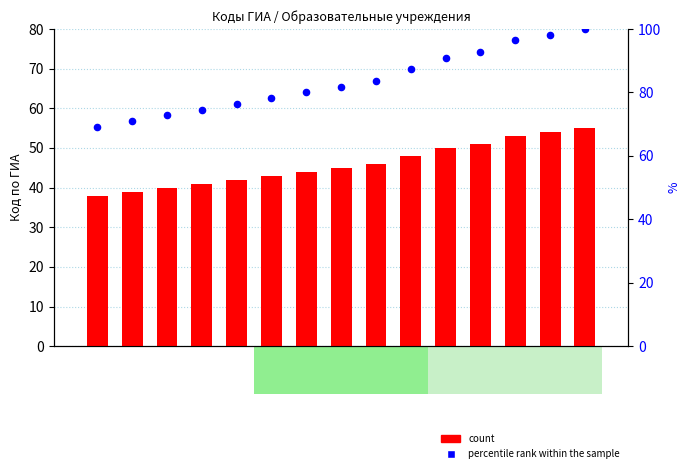

Which series contains the lowest Y value?

count